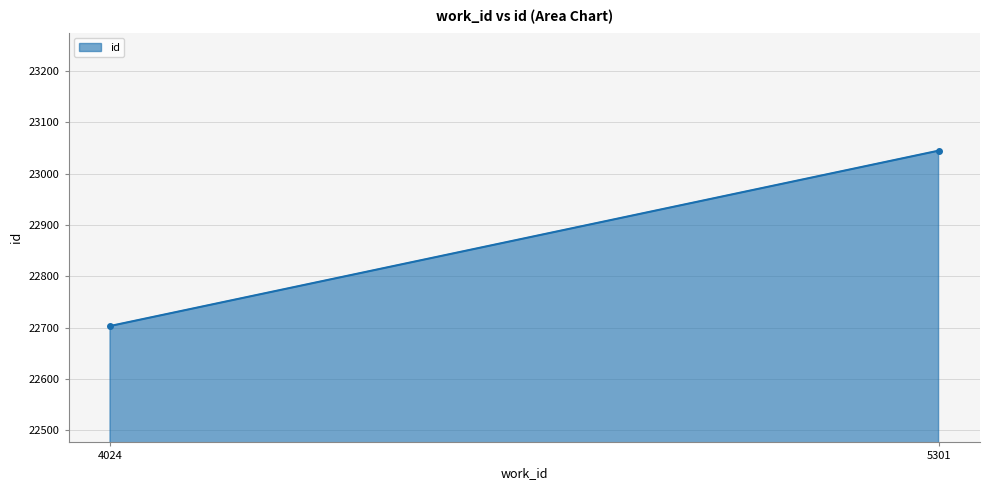

The chart shows a value of 12020 at 4024. True or false?

False